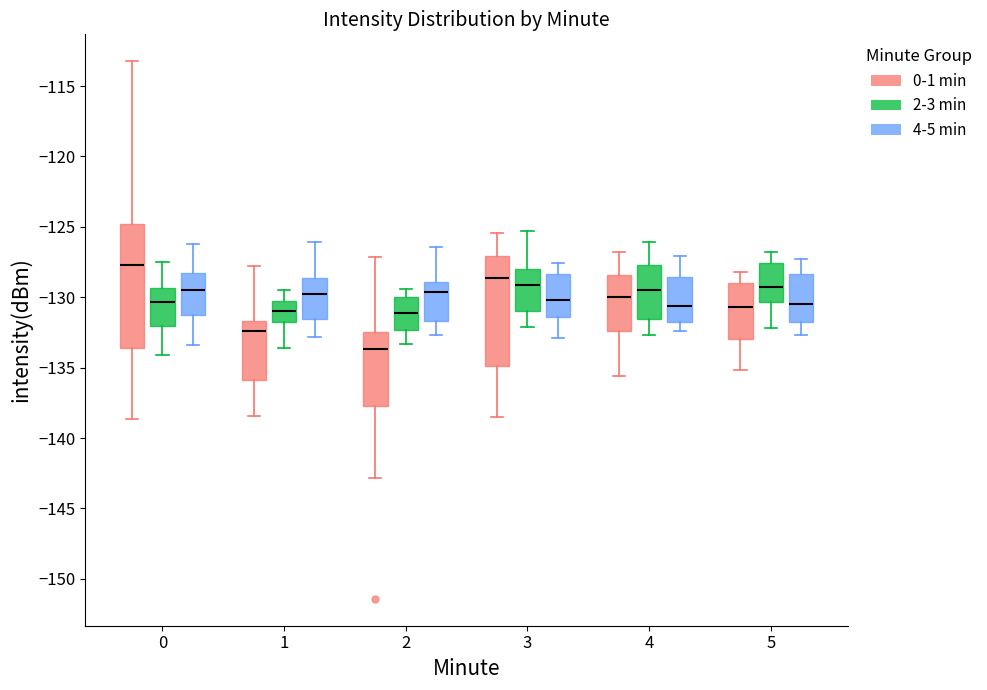

Where is the upper edge of the box for 4 (2-3 min) on the y-axis? The values are not printed on the chart, so give them approximately, as read against the axis.

-127.5